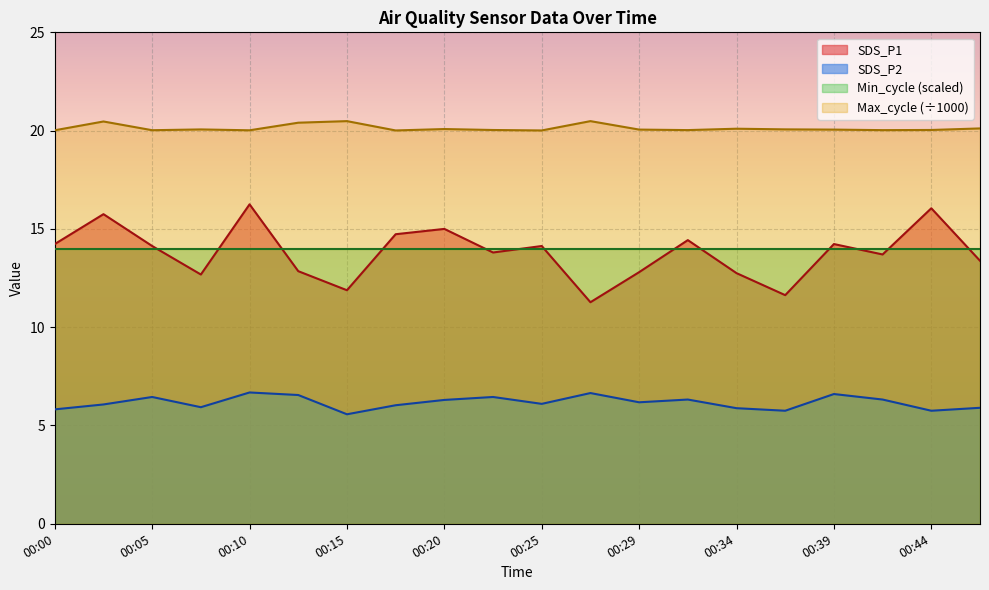

The Max_cycle series shows 20.0 at 00:17. True or false?

True